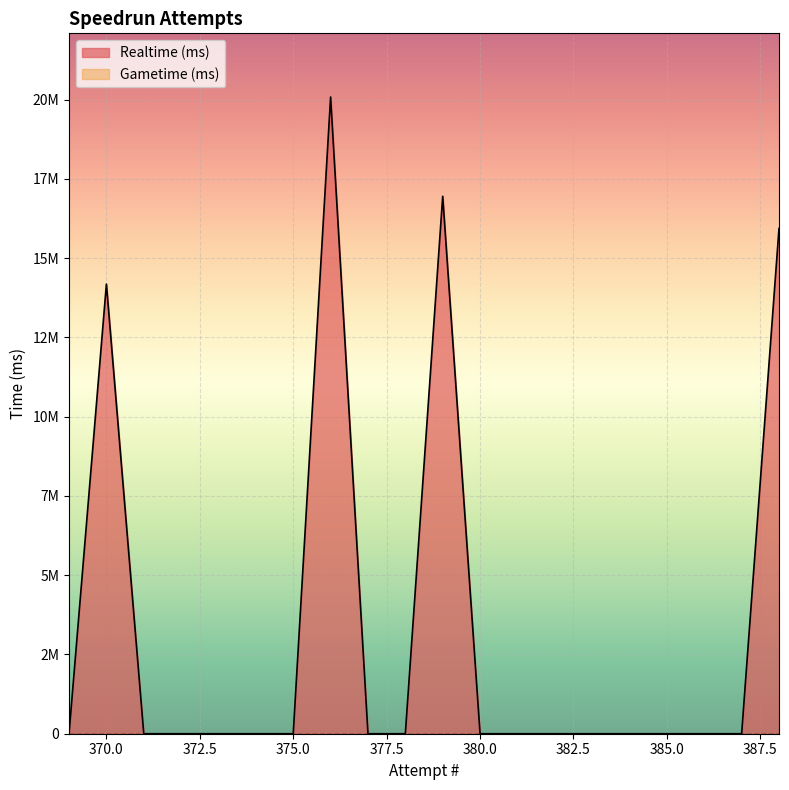

True or false: Realtime (ms) and Gametime (ms) cross at least once.

False